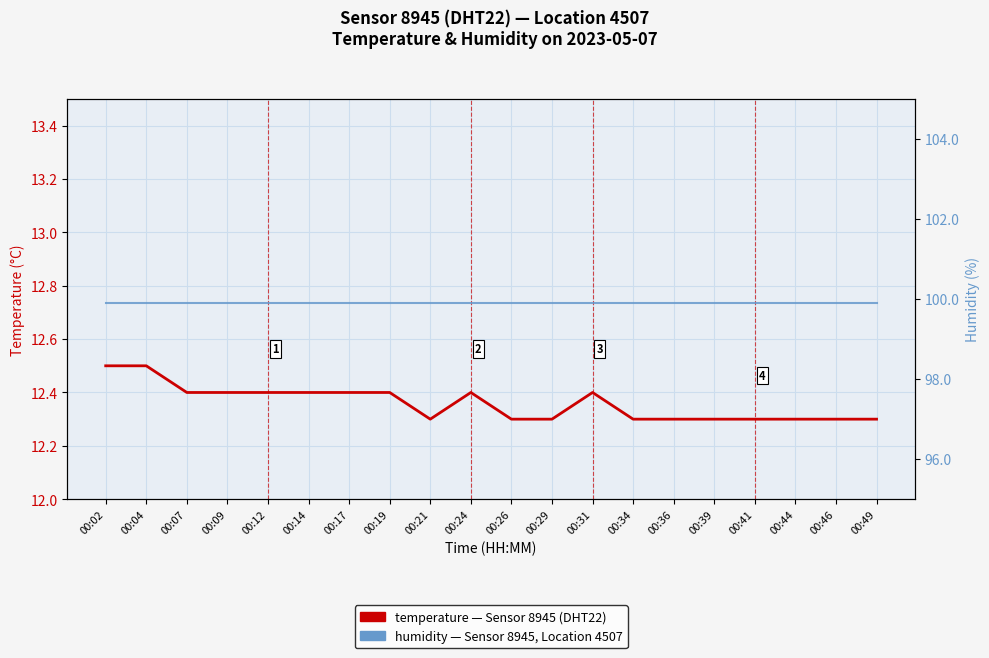

Does the chart display data point markers on the line(s)?

No